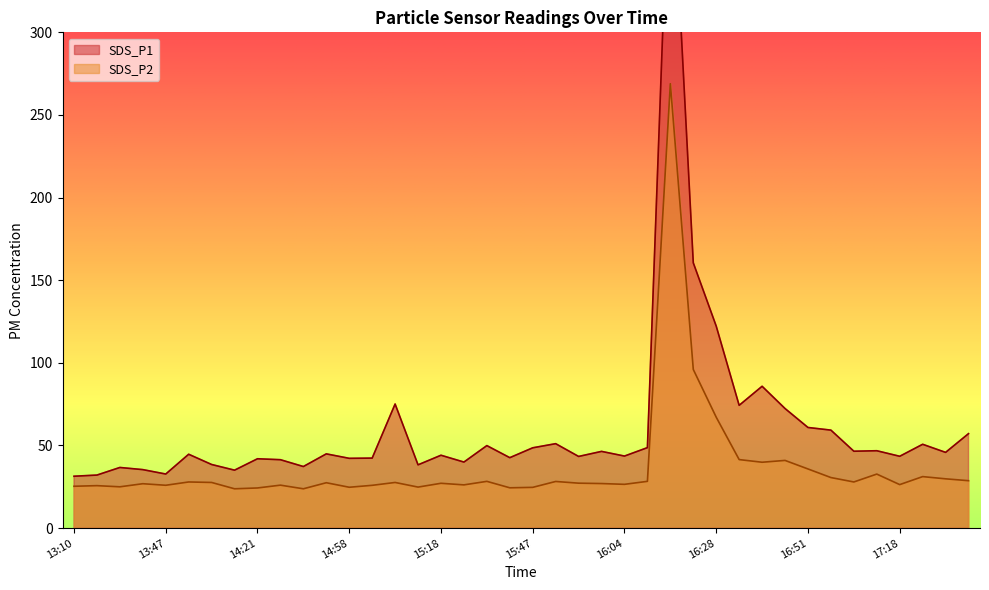

At which category is the sum across all series the highest?

16:16